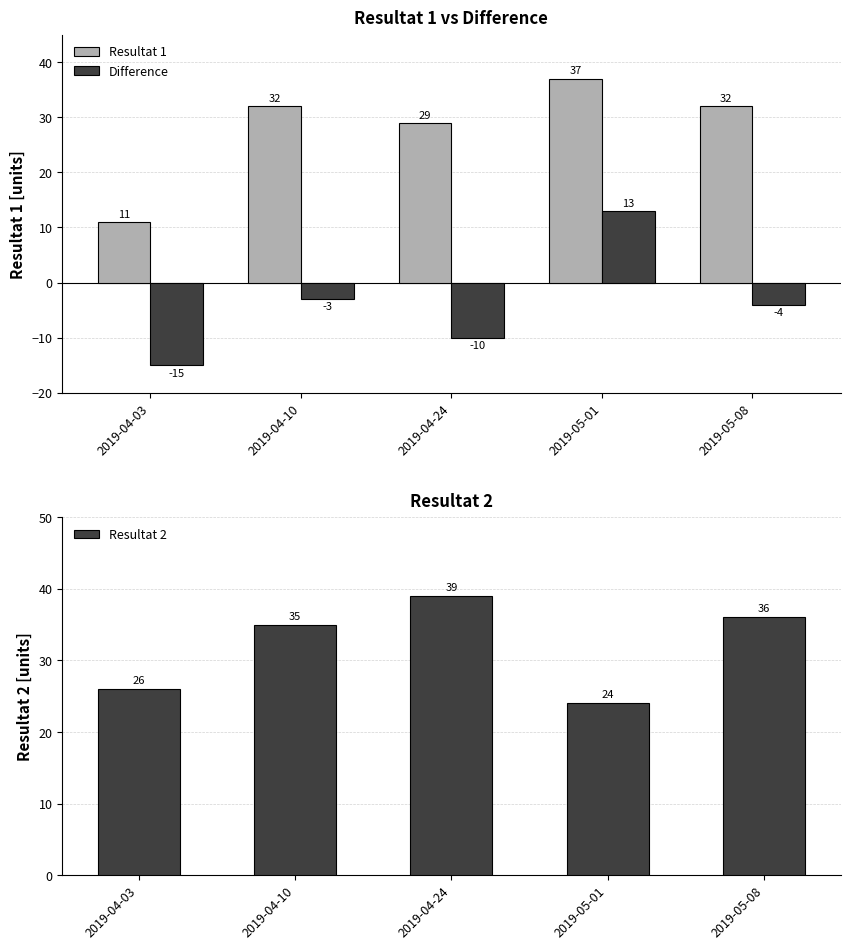

What are all the series names shown in the legend?

Resultat 1, Difference, Resultat 2